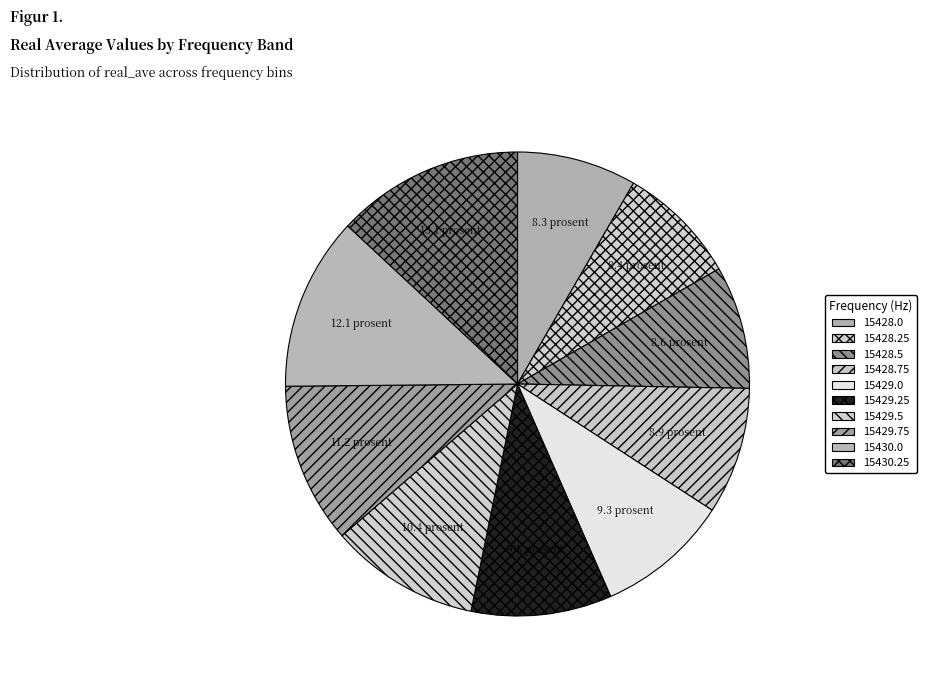

Count the number of slices in the pie.

10